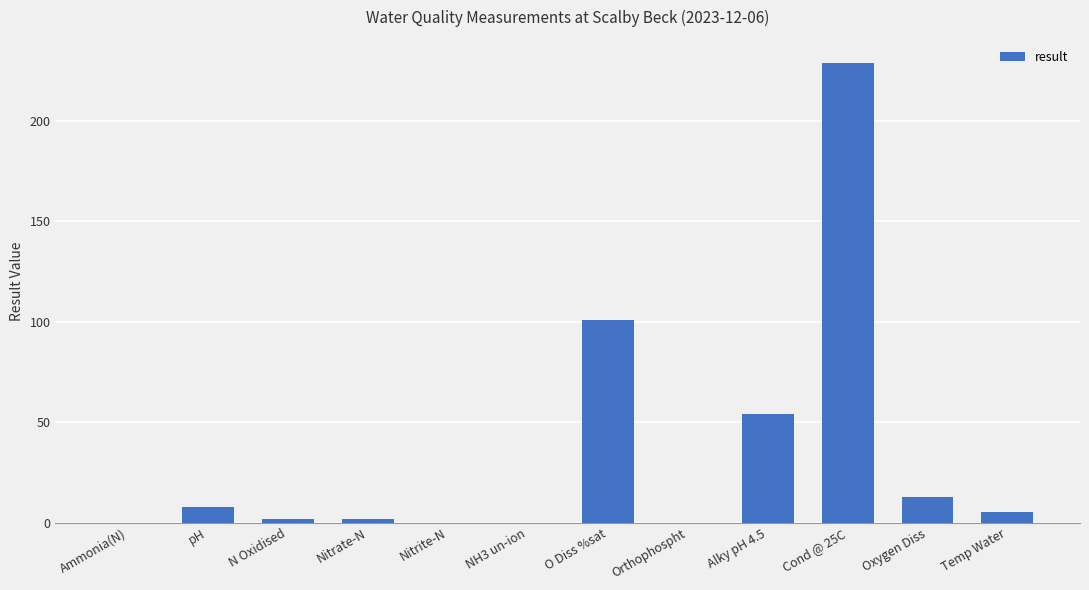

What is the sum of all values?

413.7